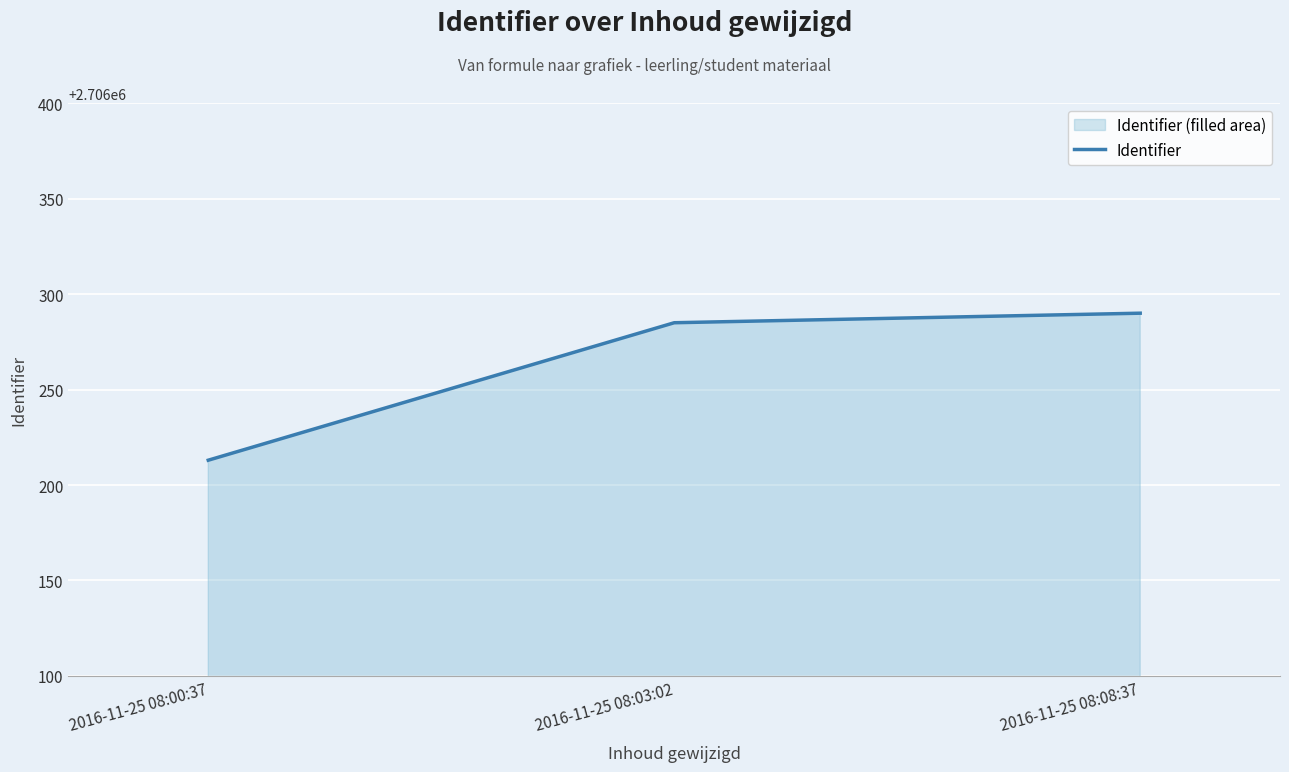

What is the label of the 1st point from the left?

2016-11-25 08:00:37